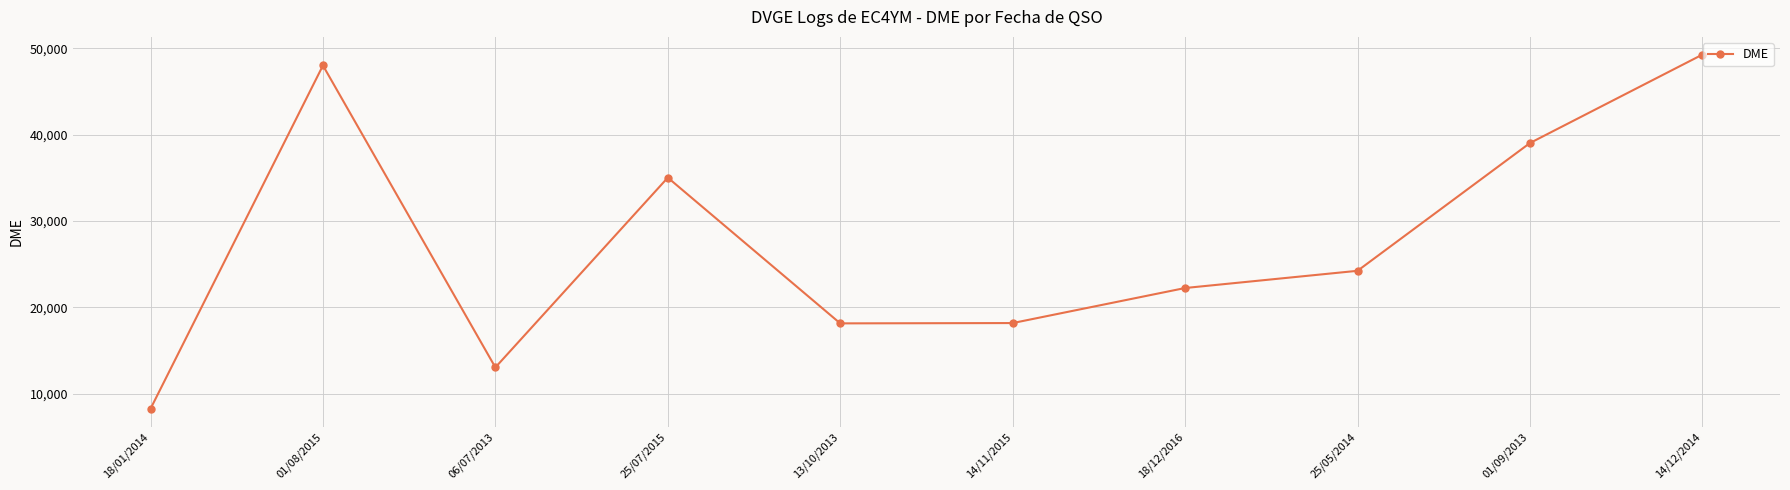

How many interior local peaks (higher than both neighbors) does the data have?

2